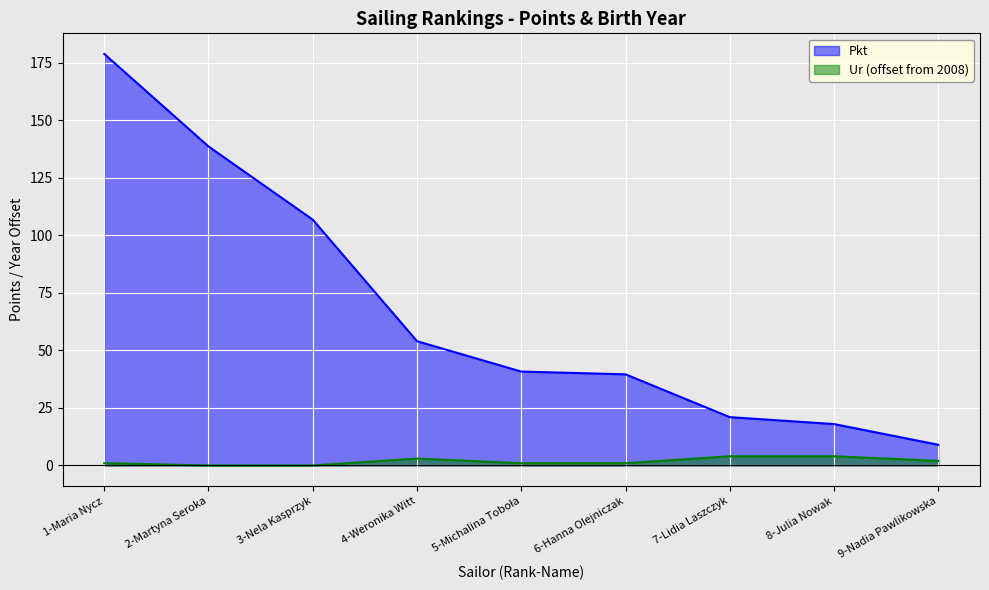

How many lines are shown in the chart?

2